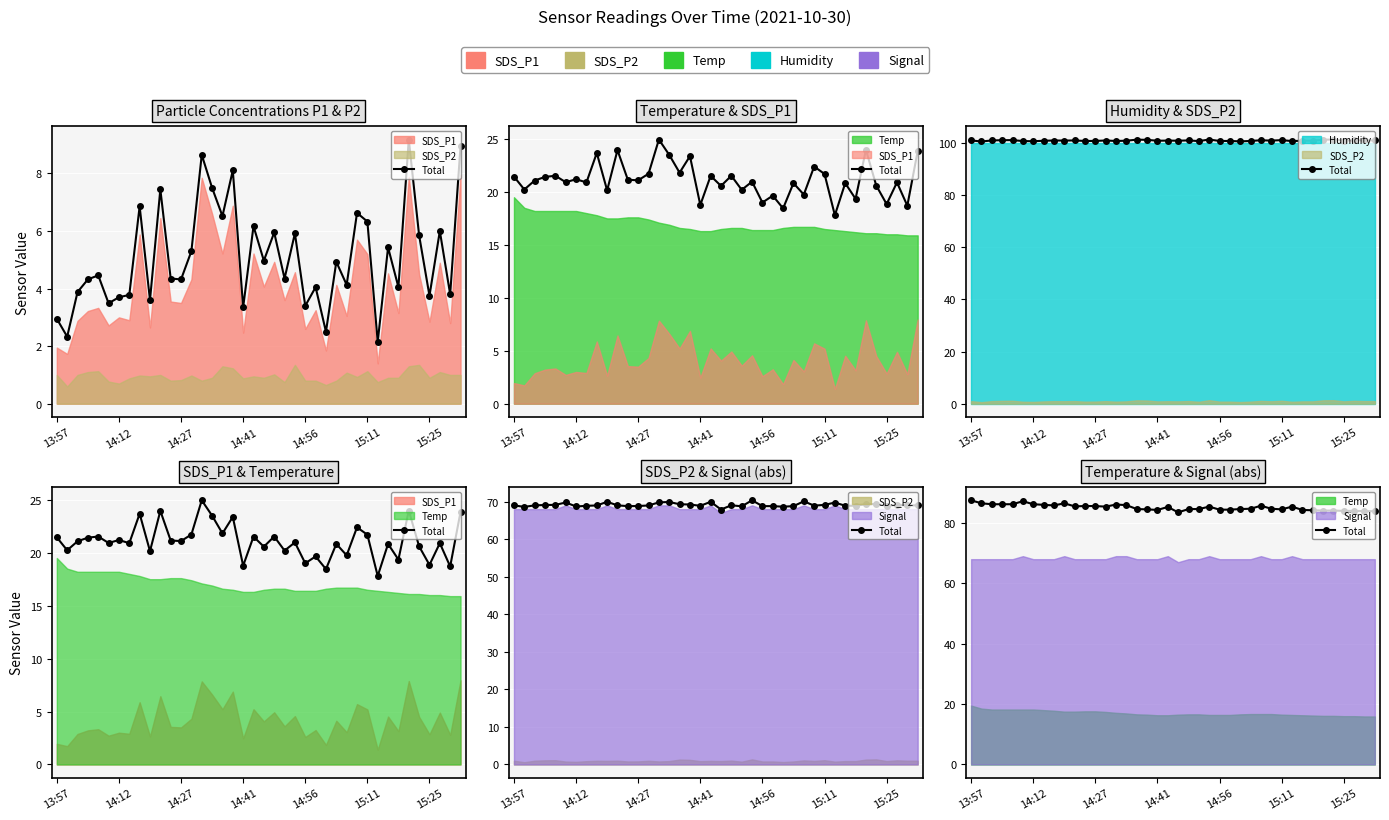

The chart shows a value of 84.4 at 25. True or false?

True